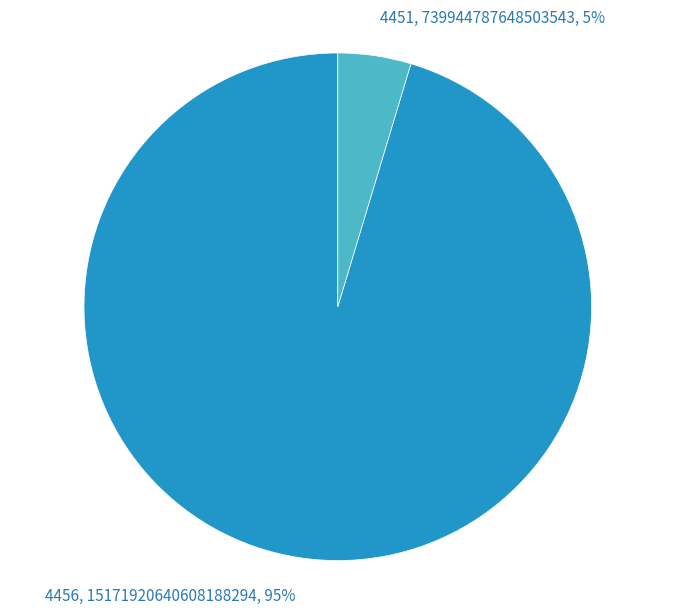

Is it true that 4451 is 5% of the pie?

True